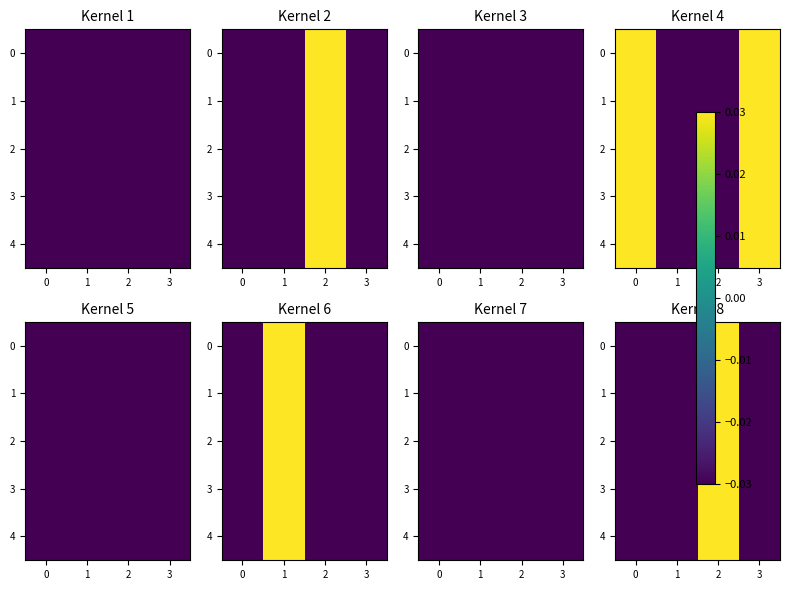

The 1 series shows -0.0 at 3. True or false?

True